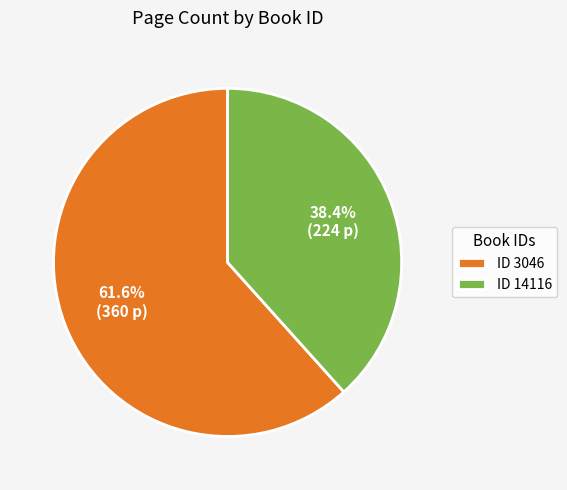

Rank the categories by value from highest to lowest.

ID 3046, ID 14116